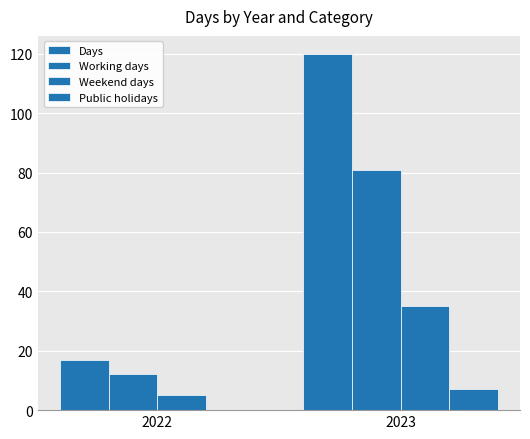

Reading left to right, transcribe all the data shown in this chart.

Days: 17	120
Working days: 12	81
Weekend days: 5	35
Public holidays: 0	7